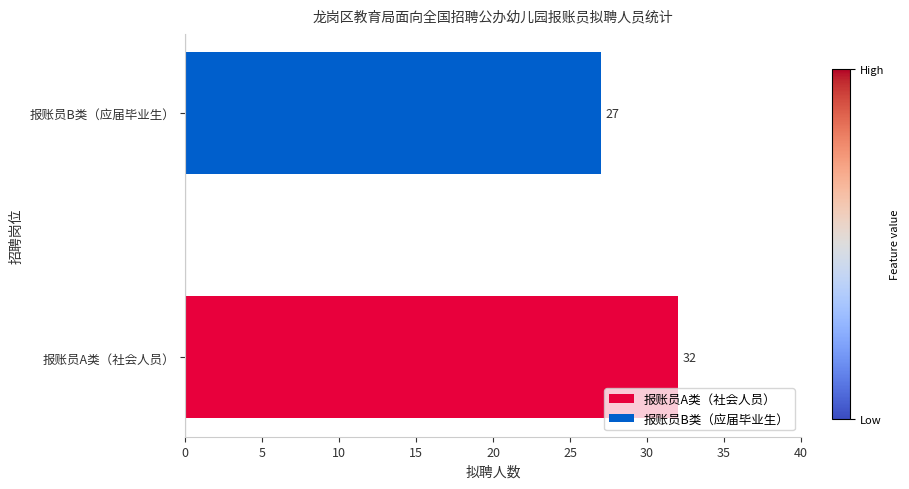

The value at 报账员B类（应届毕业生） is 27. True or false?

True